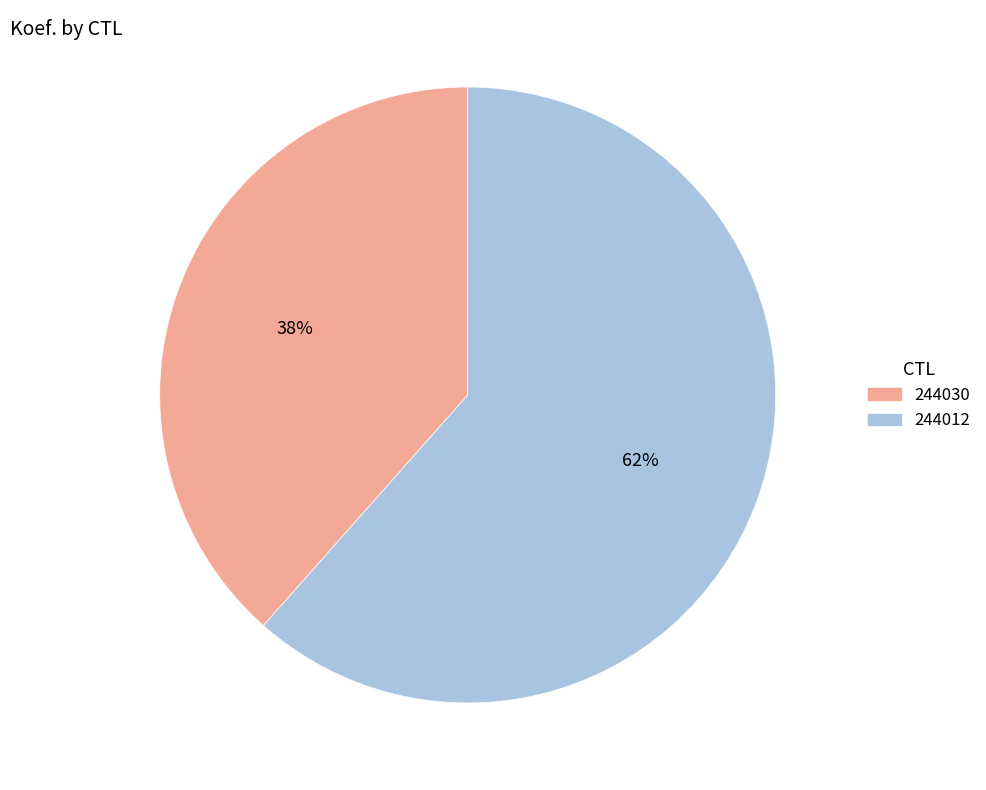

Is the sum of 244012 and 244030 greater than half?

Yes